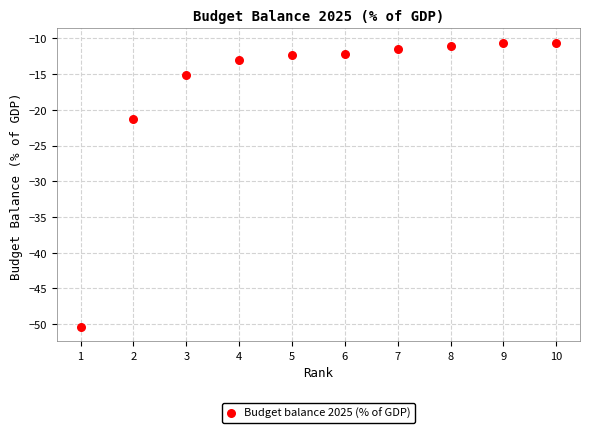

What Y value in the scatter plot is closest to -30?

-21.3